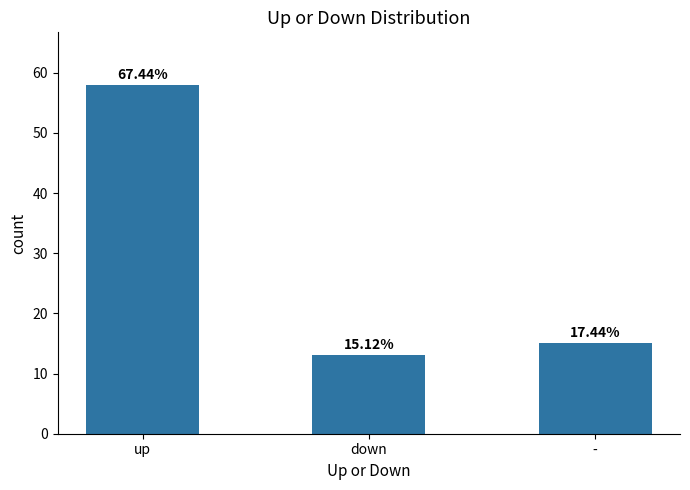

What is the change in value from up to -?

-43